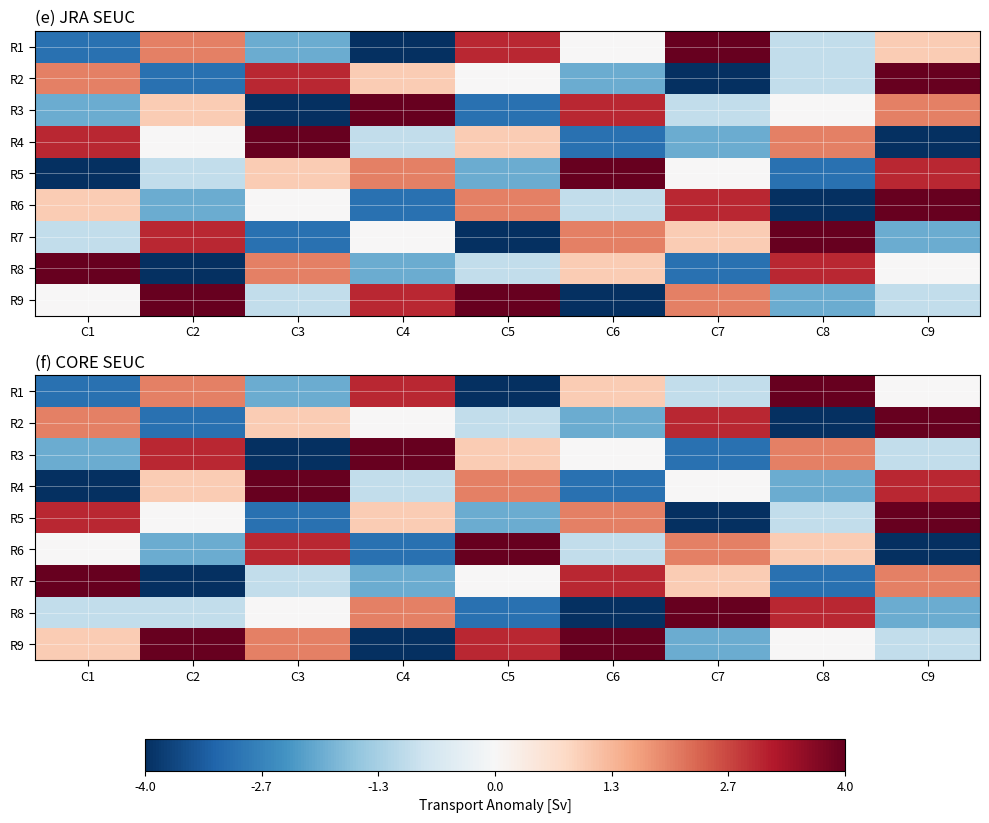

List the labels in order of R9 value, largest first.

C2, C6, C5, C3, C1, C8, C9, C7, C4